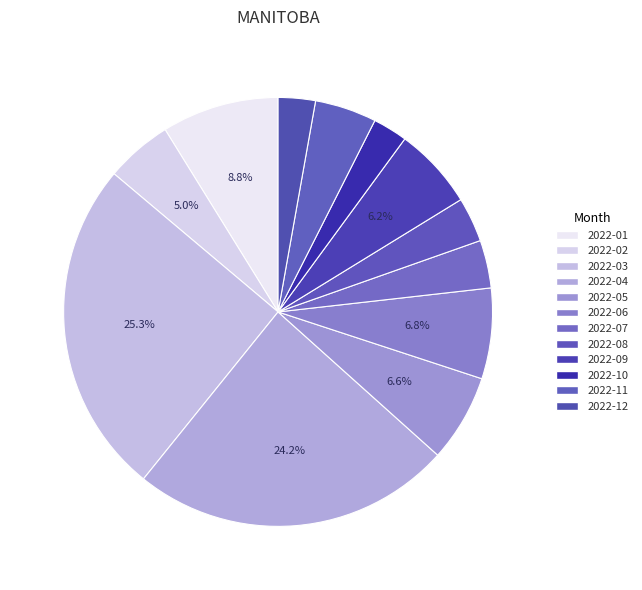

Does 2022-04 represent more than half of the total?

No